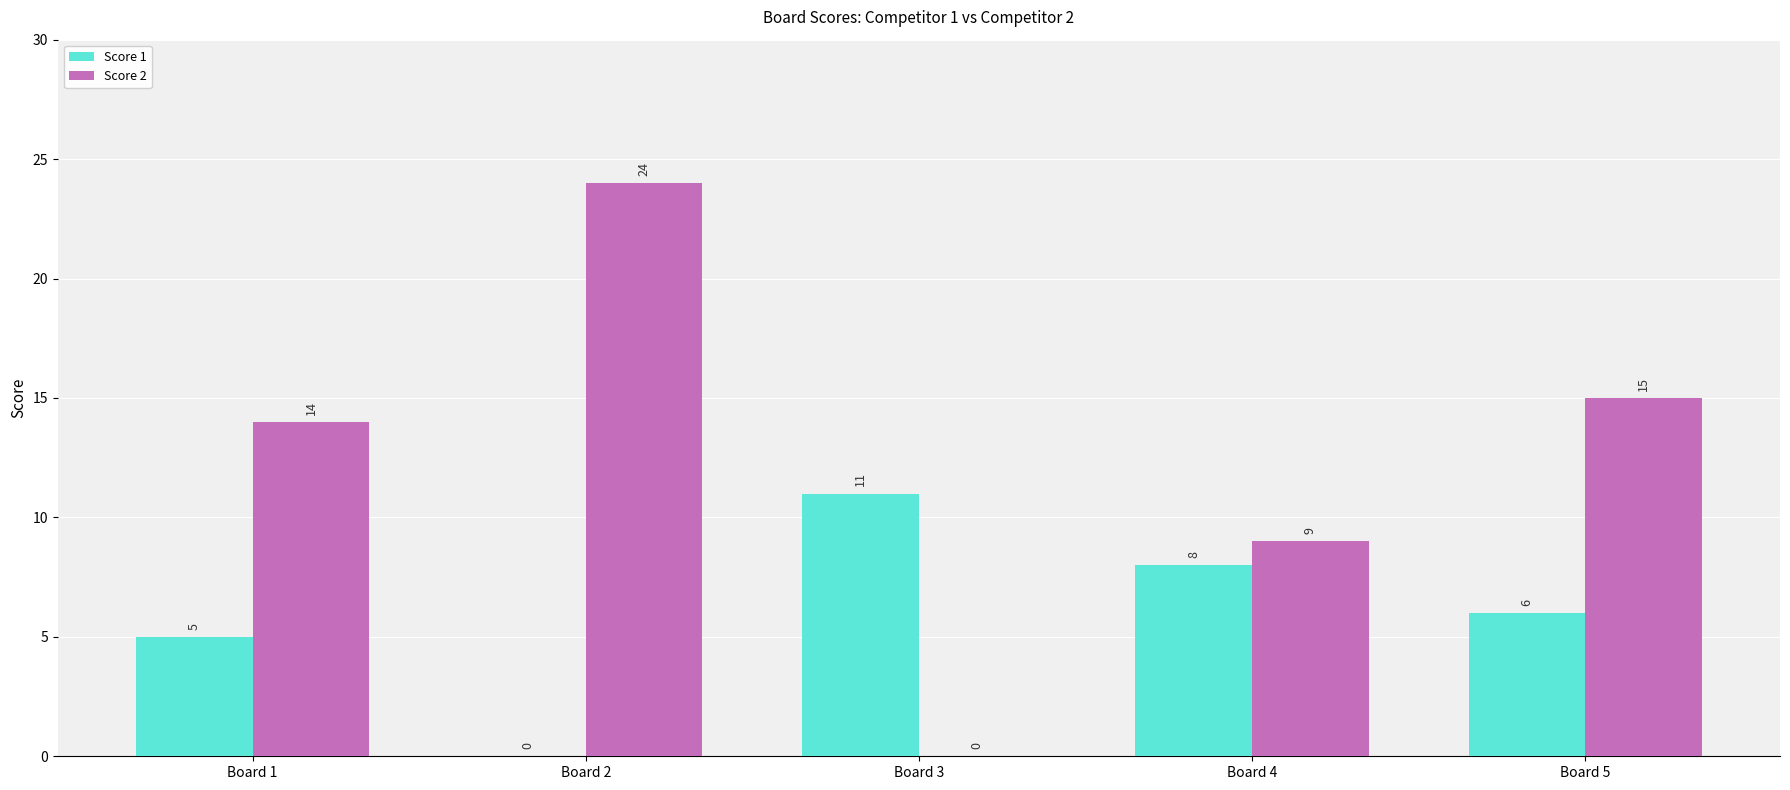

Between Board 3 and Board 5, which series saw the biggest shift?

Score 2